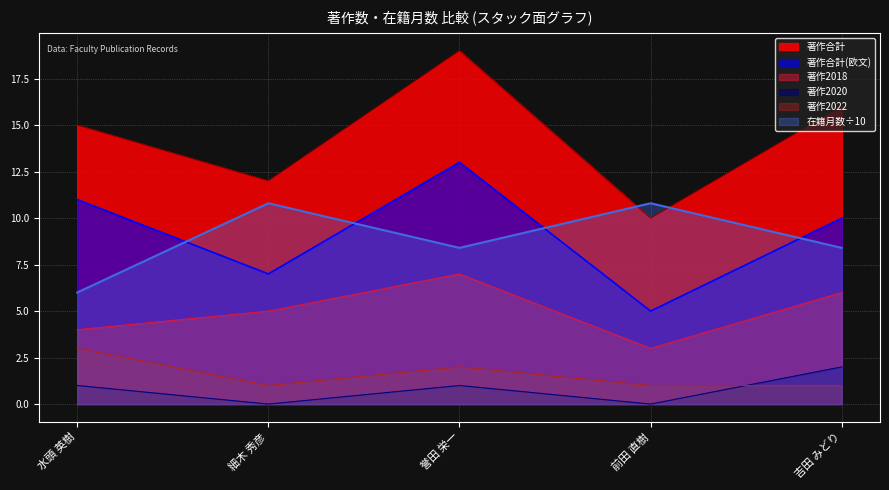

What is the value of the 著作2020 point at the 1st from the left?

1.0